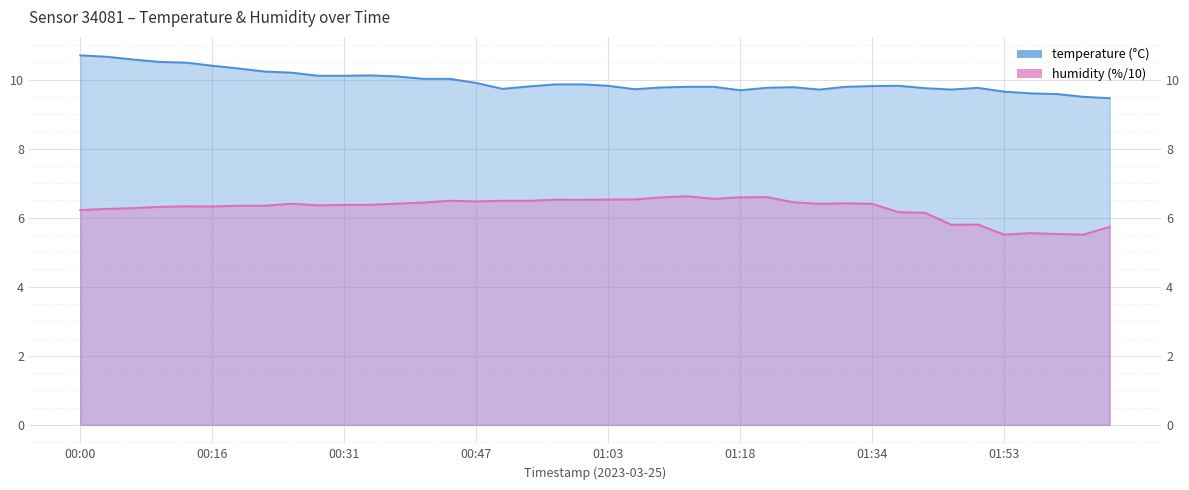

How many series are shown in this chart?

2